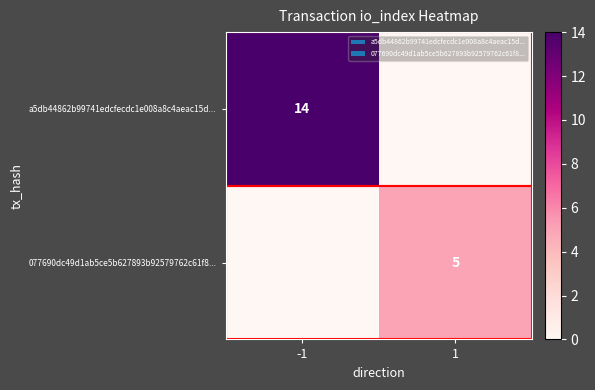

True or false: a5db44862b99741edcfecdc1e008a8c4aeac15d... has a value of 14 at -1.

True